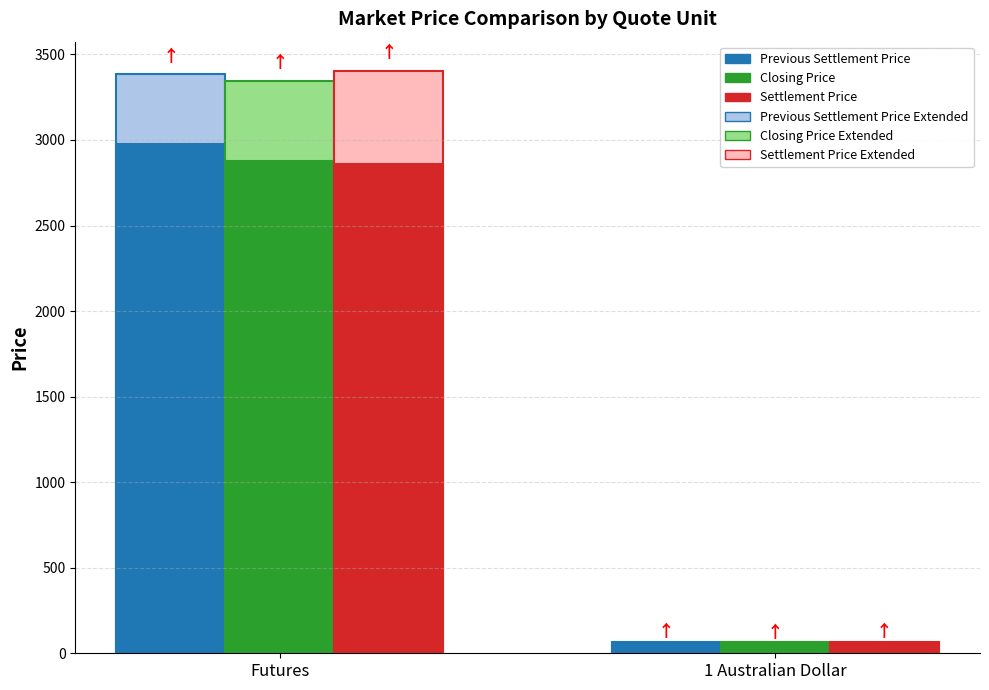

Are the bars grouped side by side (vs. stacked)?

Yes